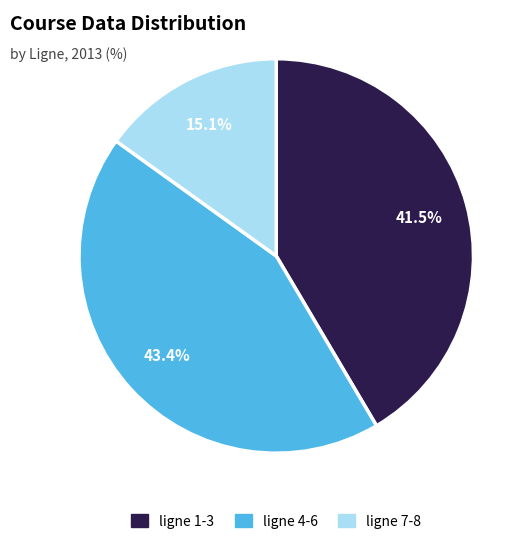

Is there a majority slice in this chart?

No